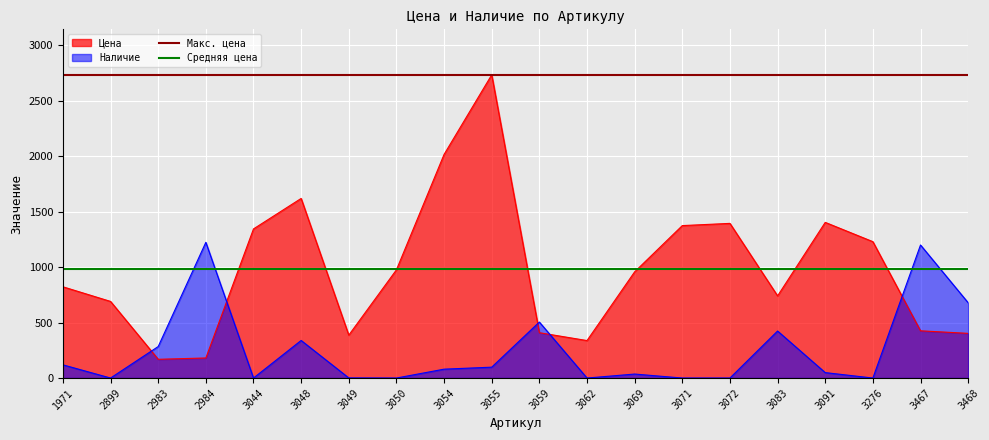

True or false: Наличие has a value of 1200 at 3467.

True